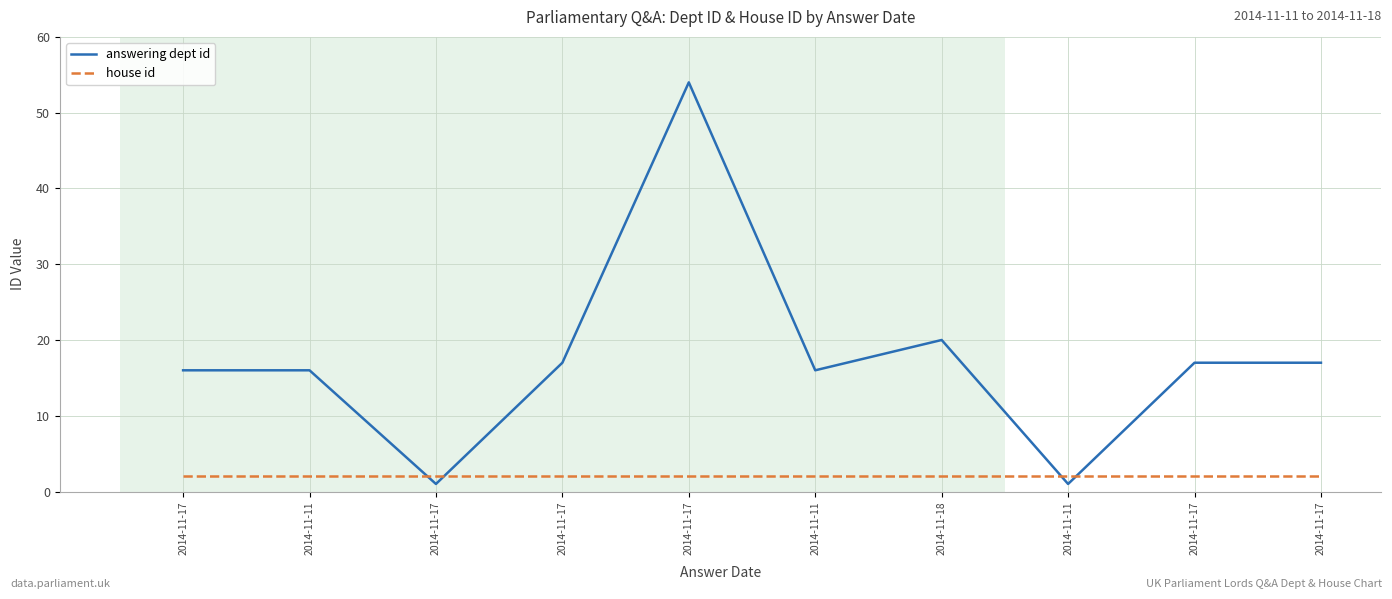

How many lines are shown in the chart?

2